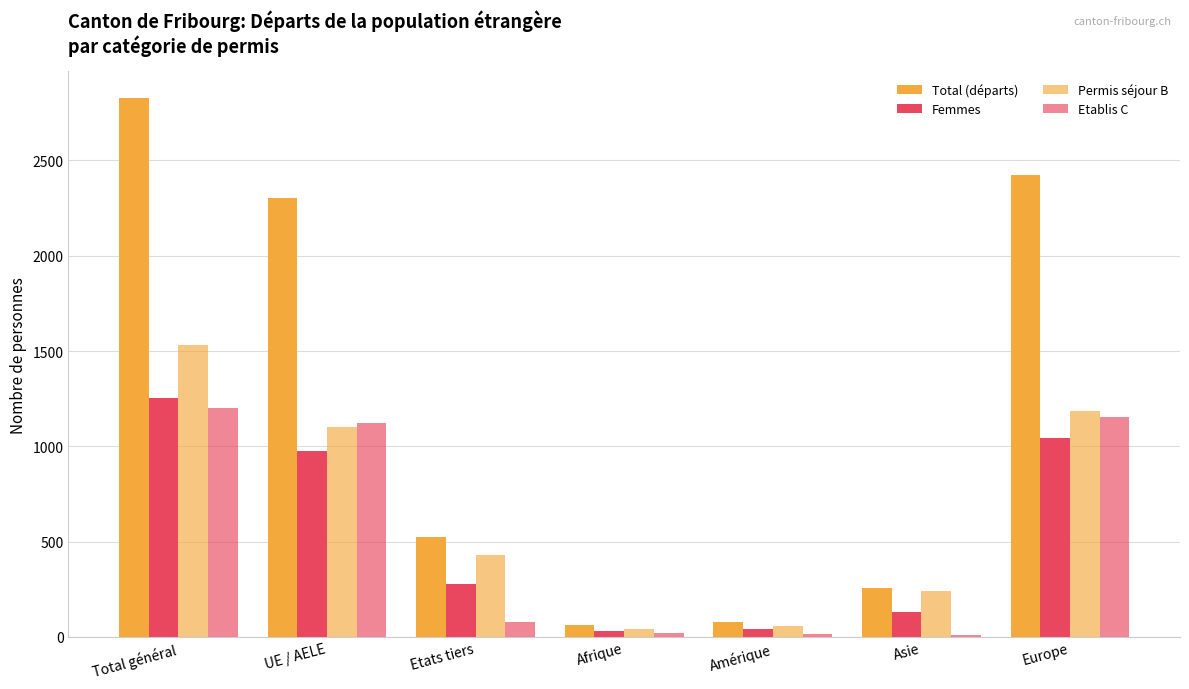

Reading right to left, what are all the values shown in this chart?

Total (départs): Europe=2423	Asie=257	Amérique=77	Afrique=65	Etats tiers=522	UE / AELE=2304	Total général=2826
Femmes: Europe=1044	Asie=132	Amérique=44	Afrique=30	Etats tiers=278	UE / AELE=974	Total général=1252
Permis séjour B: Europe=1187	Asie=242	Amérique=58	Afrique=41	Etats tiers=430	UE / AELE=1101	Total général=1531
Etablis C: Europe=1156	Asie=10	Amérique=14	Afrique=20	Etats tiers=76	UE / AELE=1124	Total général=1200